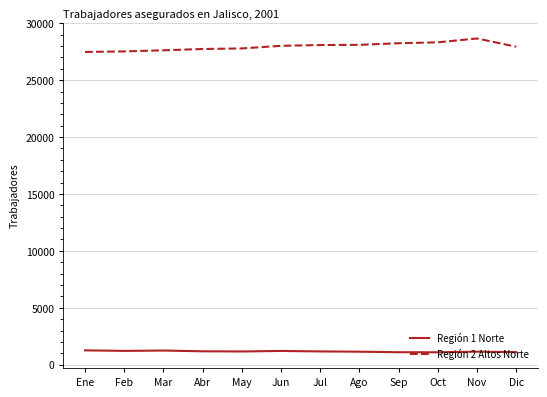

What is the smallest value displayed?

1087